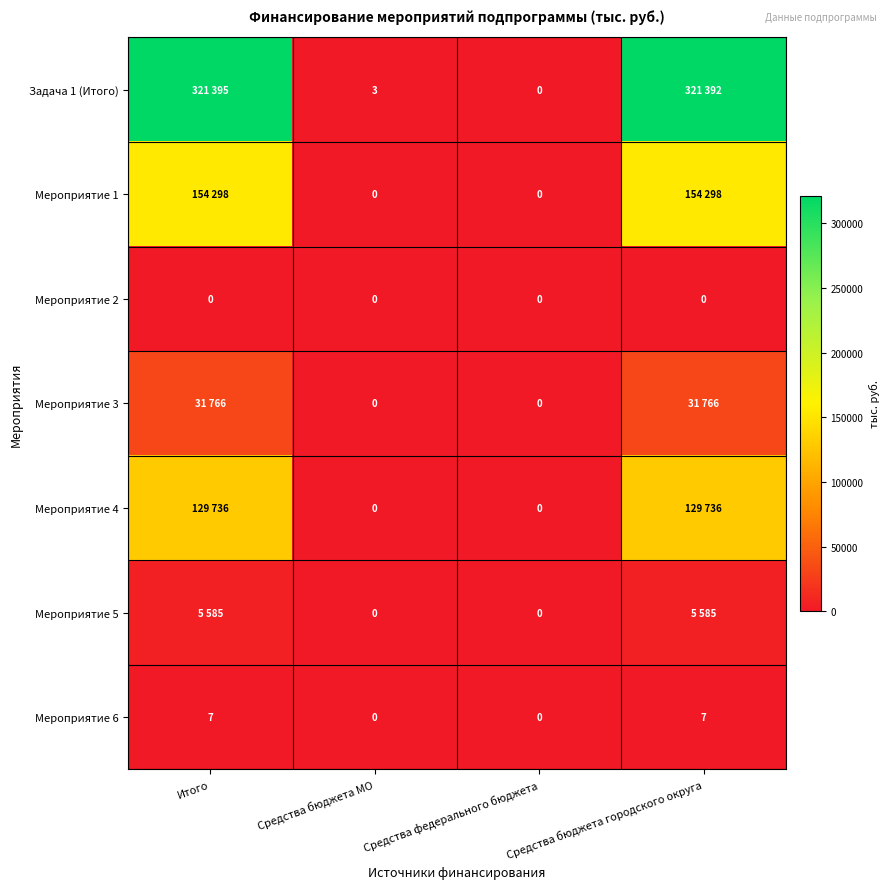

Read the Мероприятие 6 value at Средства бюджета городского округа.

7